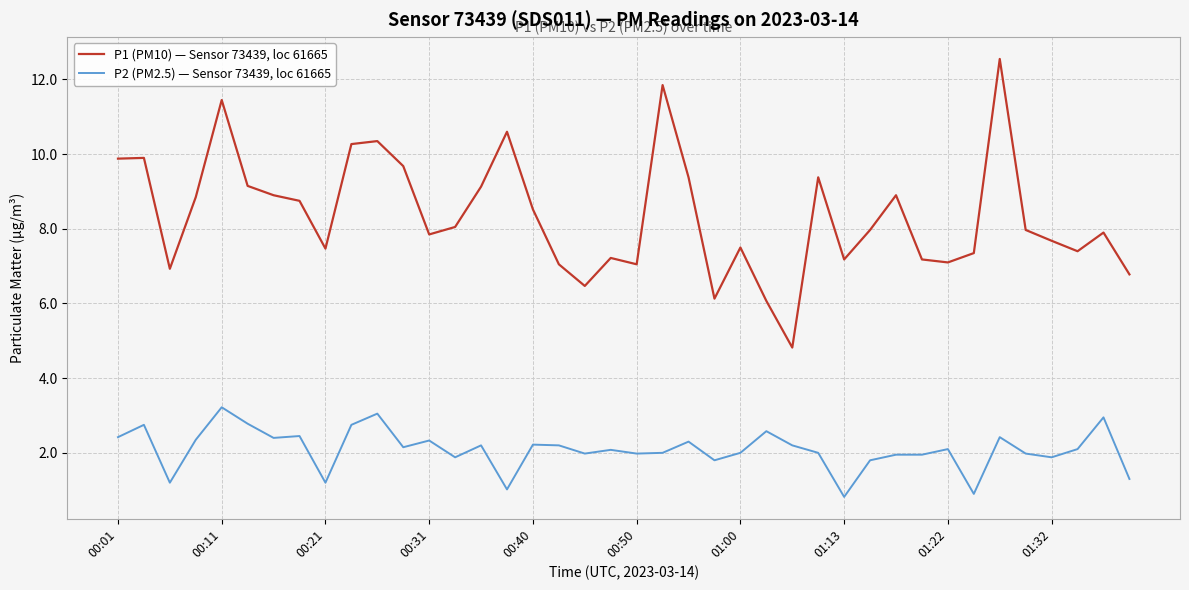

What is the difference between the maximum and minimum values in the P1 (PM10) — Sensor 73439, loc 61665 series?

7.7